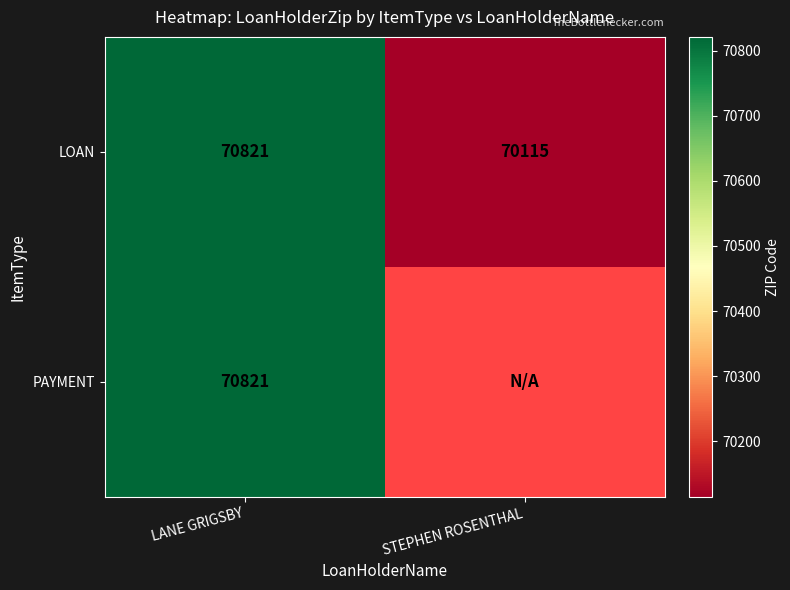

True or false: PAYMENT has a value of 70821 at LANE GRIGSBY.

True